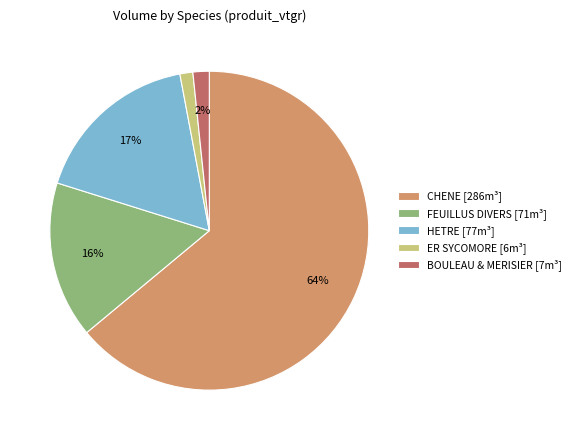

Is it true that HETRE [77m³] is 17% of the pie?

True